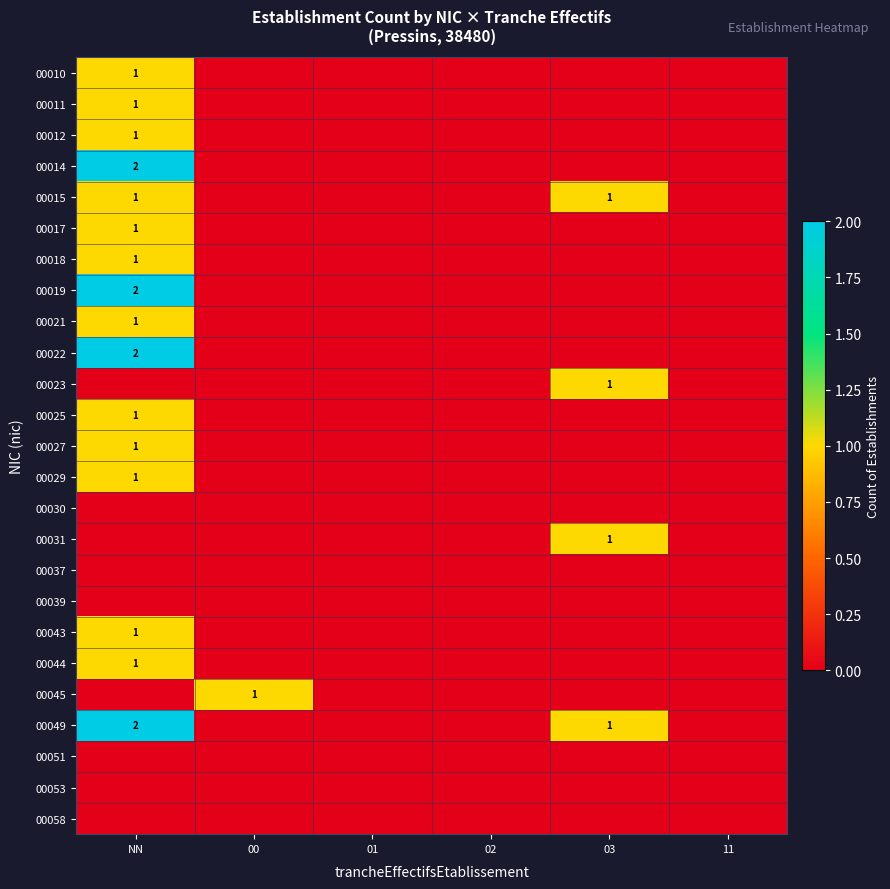

At how many categories does at least one series exceed 0?

3